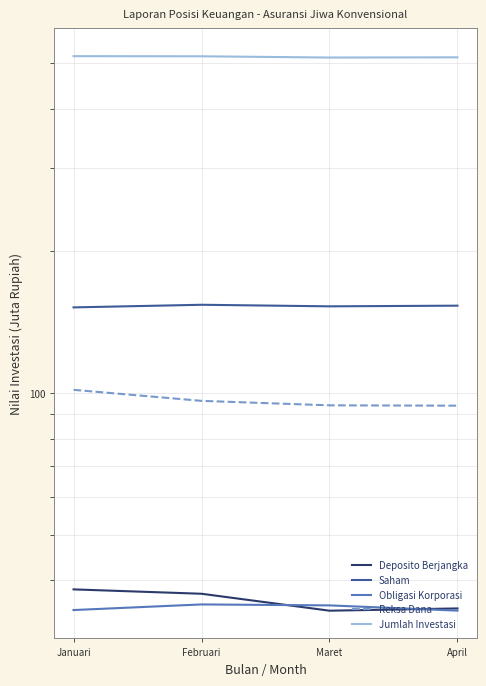

True or false: Reksa Dana has a value of 31.5 at Februari.

False